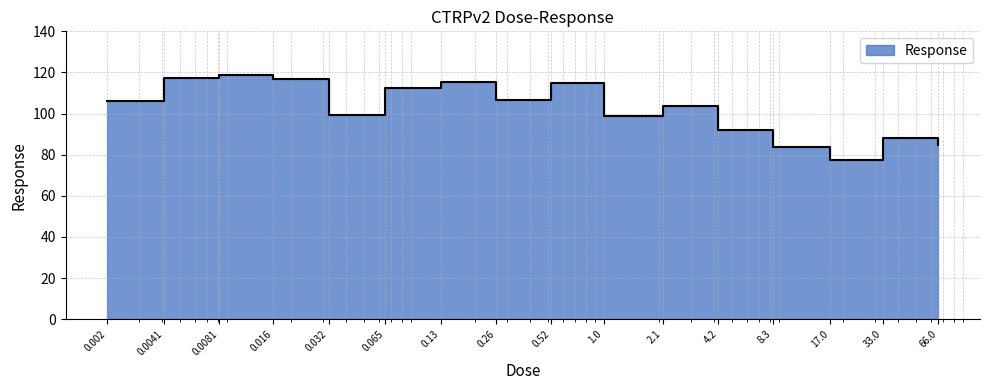

How many categories are shown in the chart?

16